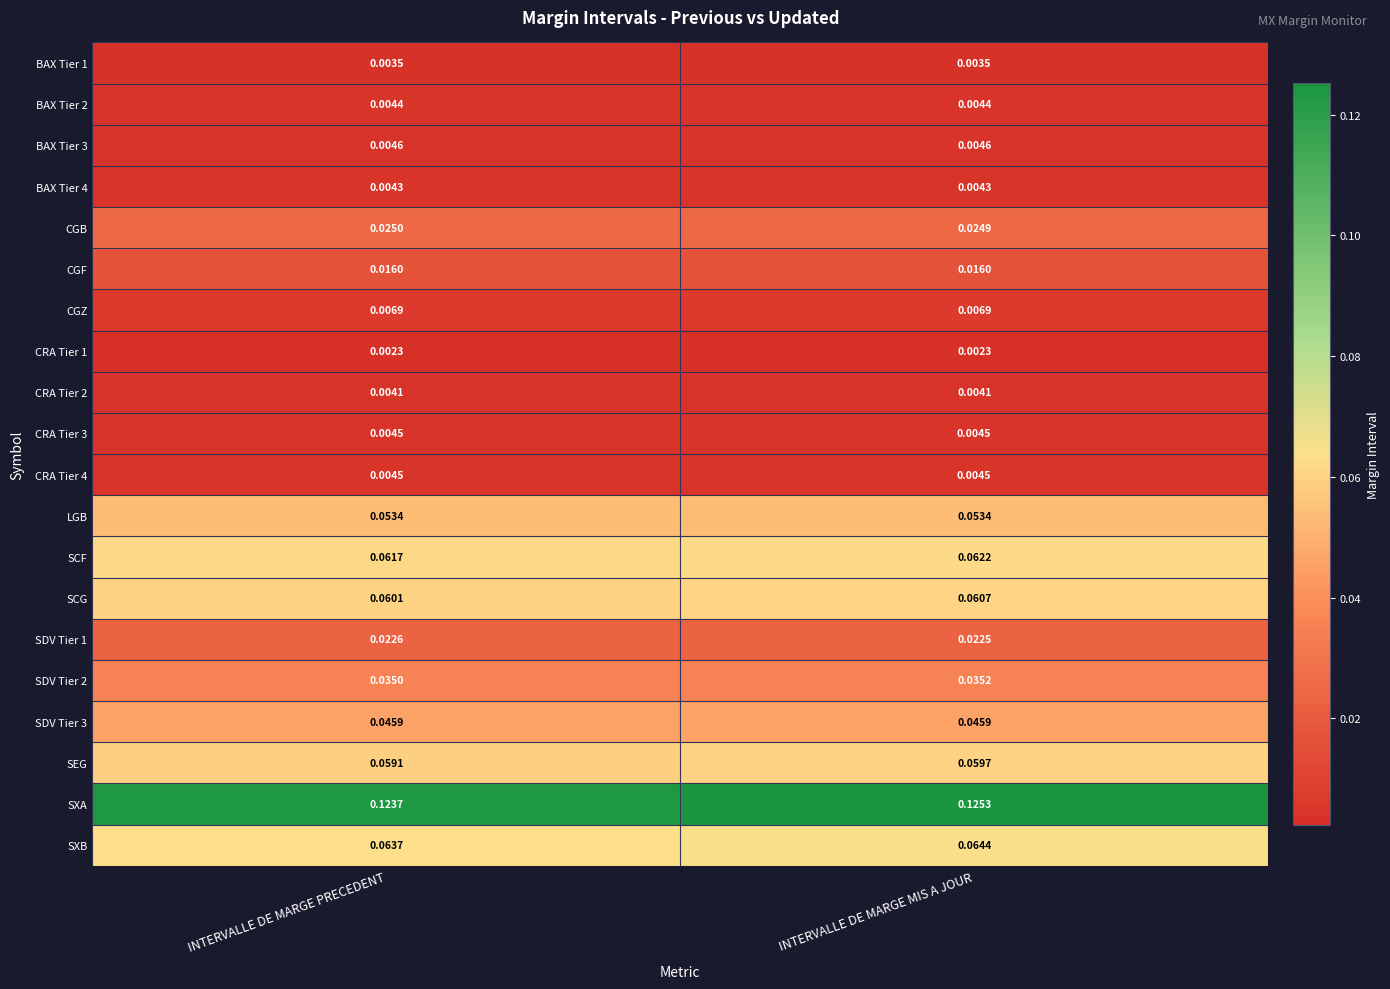

Which series has the largest range (max minus min)?

SXA